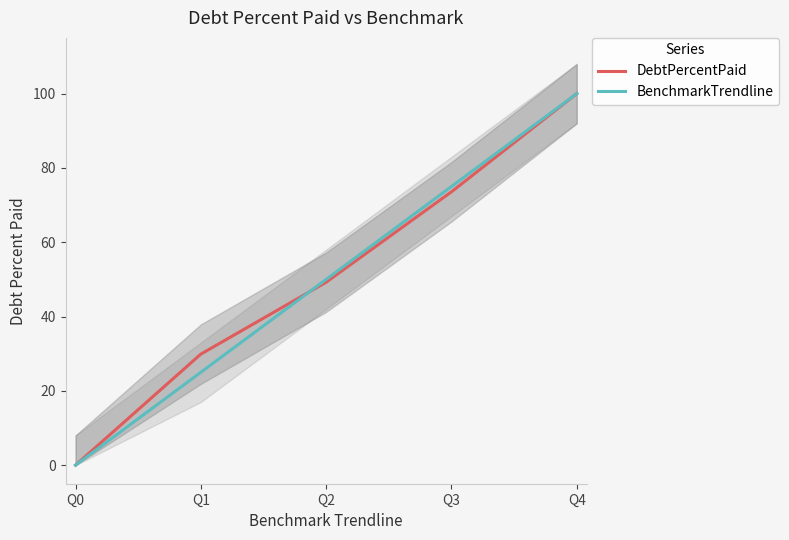

Reading left to right, extract all data points from this chart.

DebtPercentPaid: Q0=0.0	Q1=29.9	Q2=49.2	Q3=73.6	Q4=100.0
BenchmarkTrendline: Q0=0.0	Q1=25.0	Q2=50.0	Q3=75.0	Q4=100.0